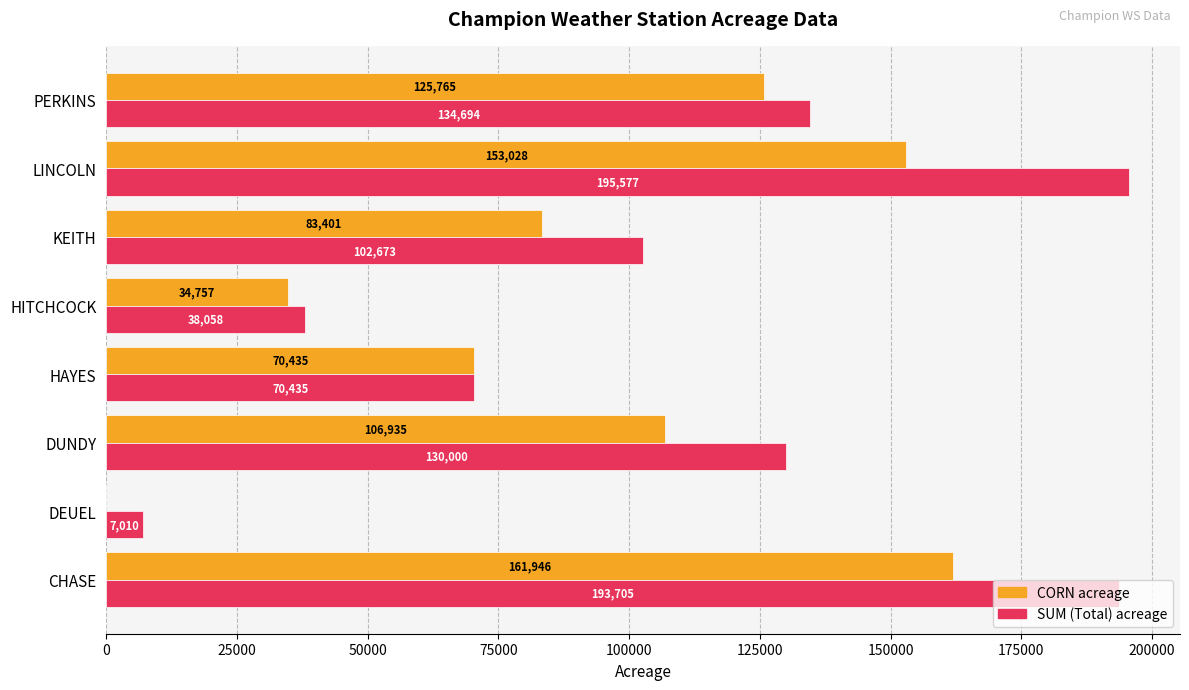

At which category is the sum across all series the highest?

CHASE